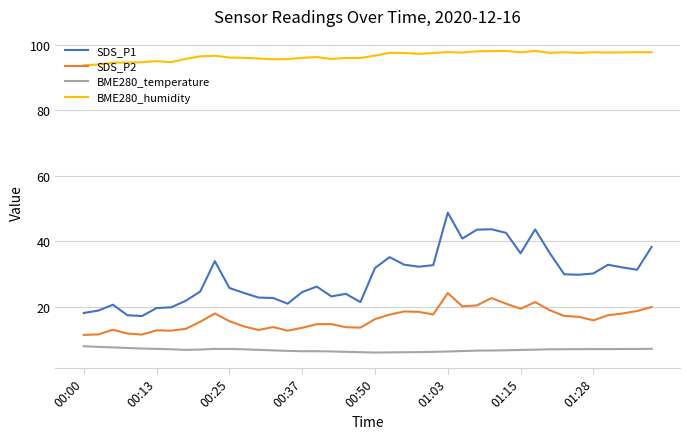

True or false: BME280_temperature and SDS_P2 intersect in this chart.

False